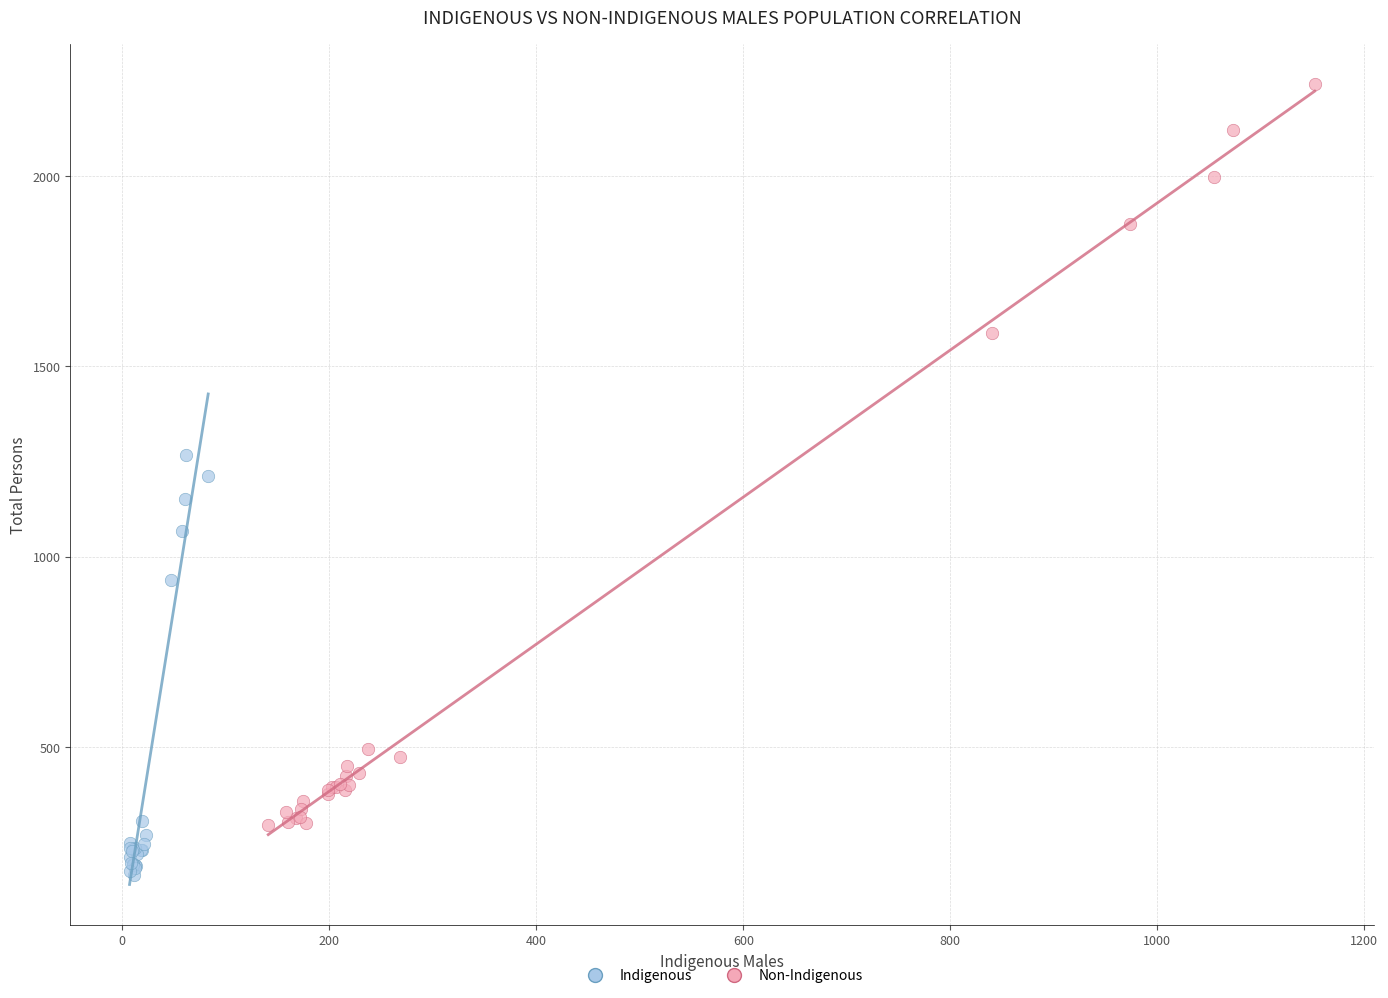

Which series contains the highest Y value?

Non-Indigenous